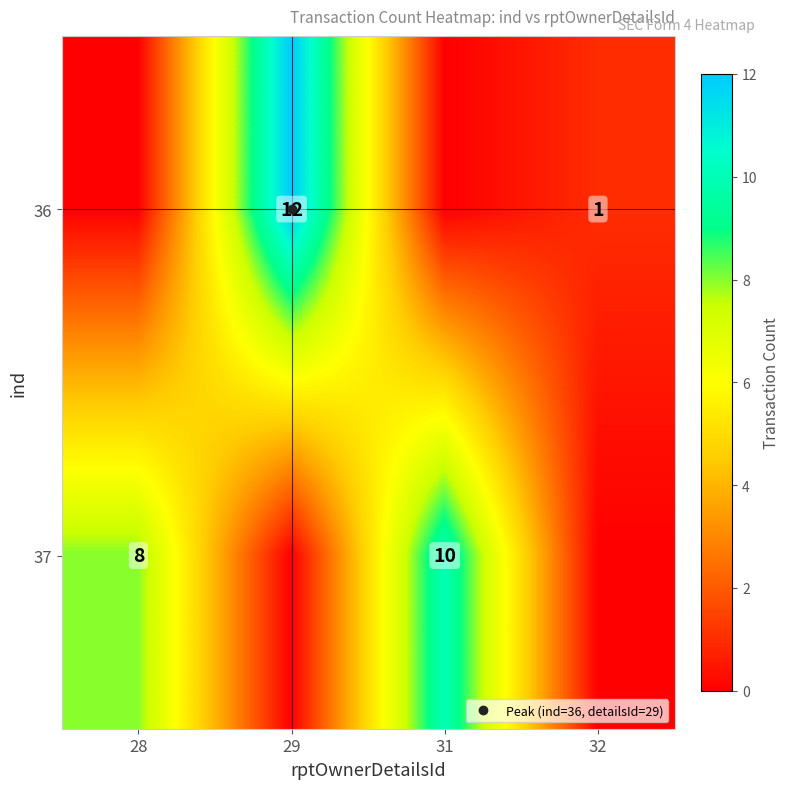

How many data points in 36 are above 1?

1